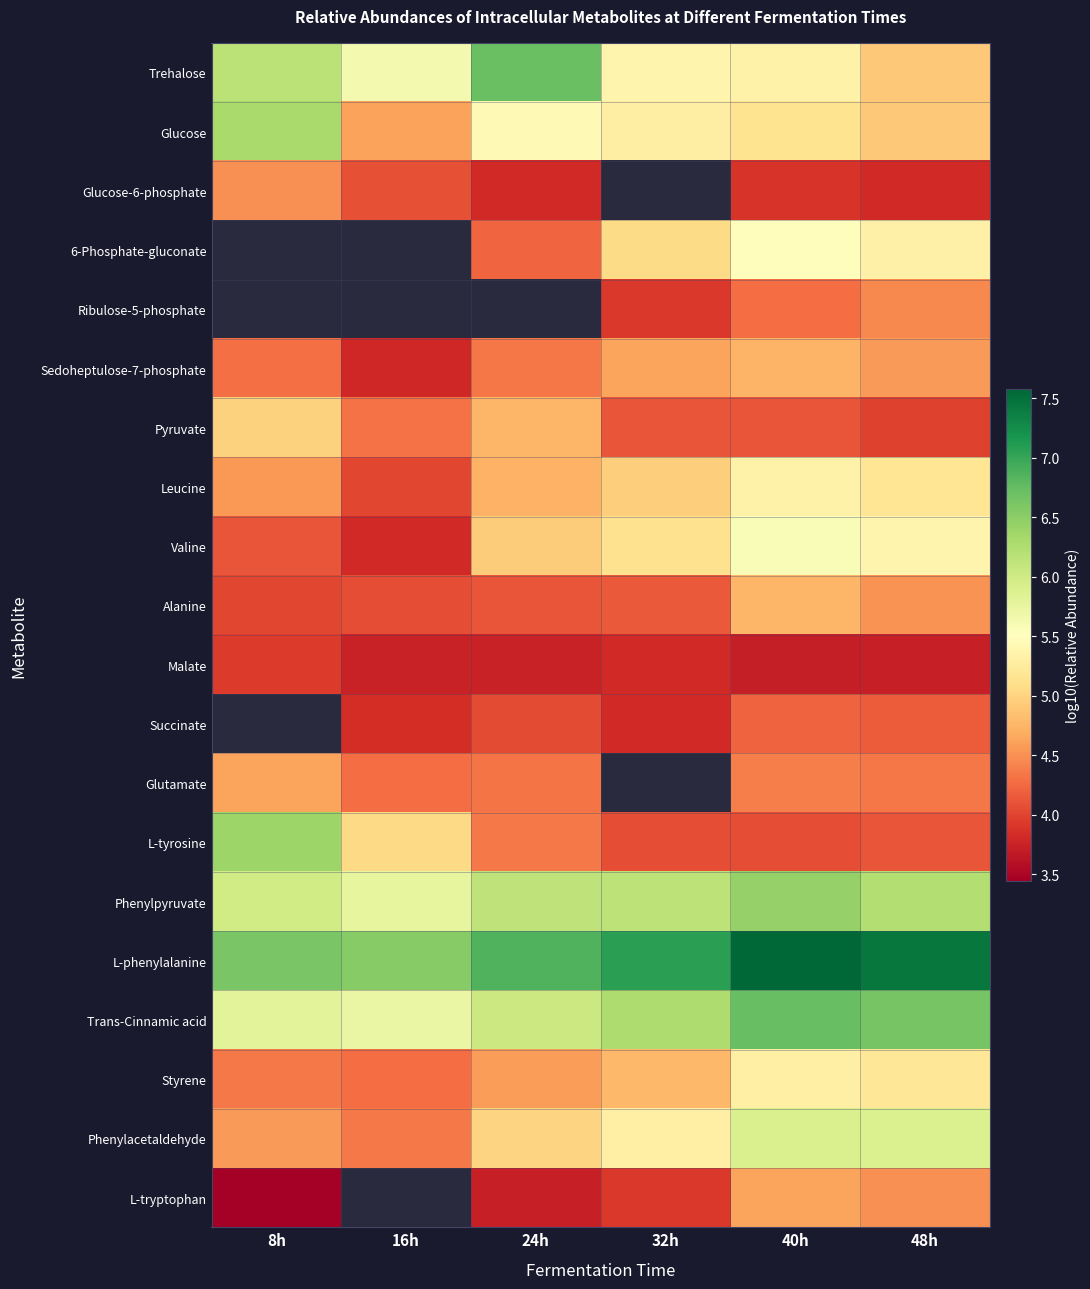

What is the minimum value for Sedoheptulose-7-phosphate?

3.8